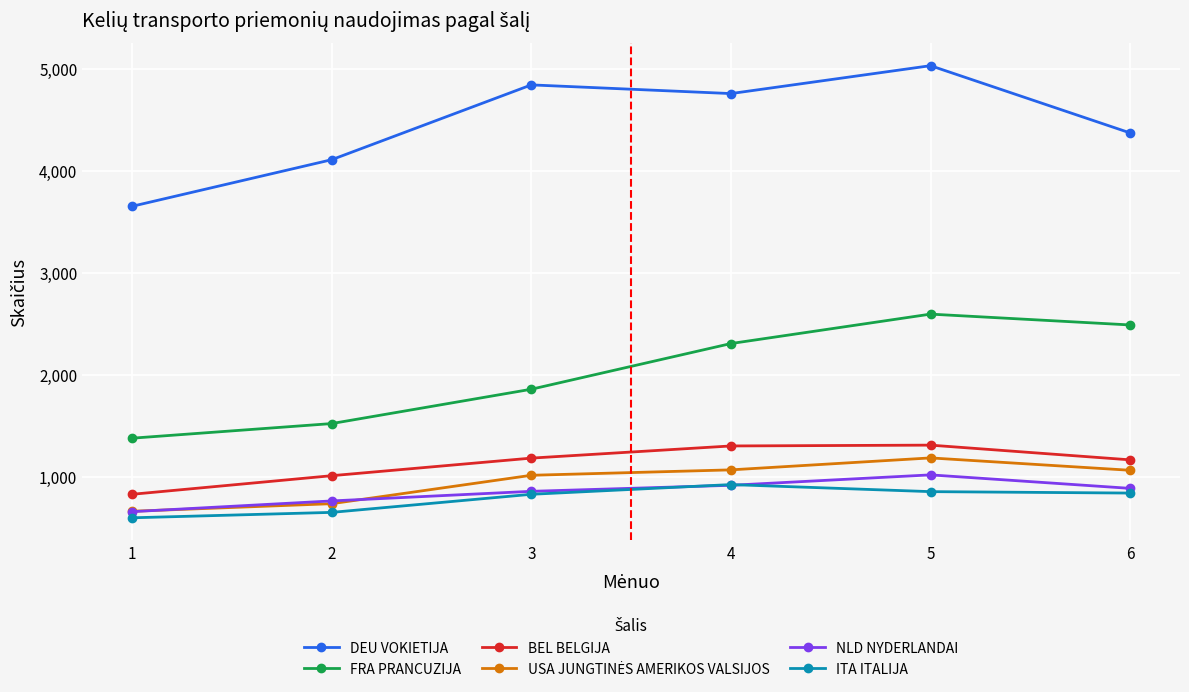

What is the spread (max minus min) of values at 6?

3524